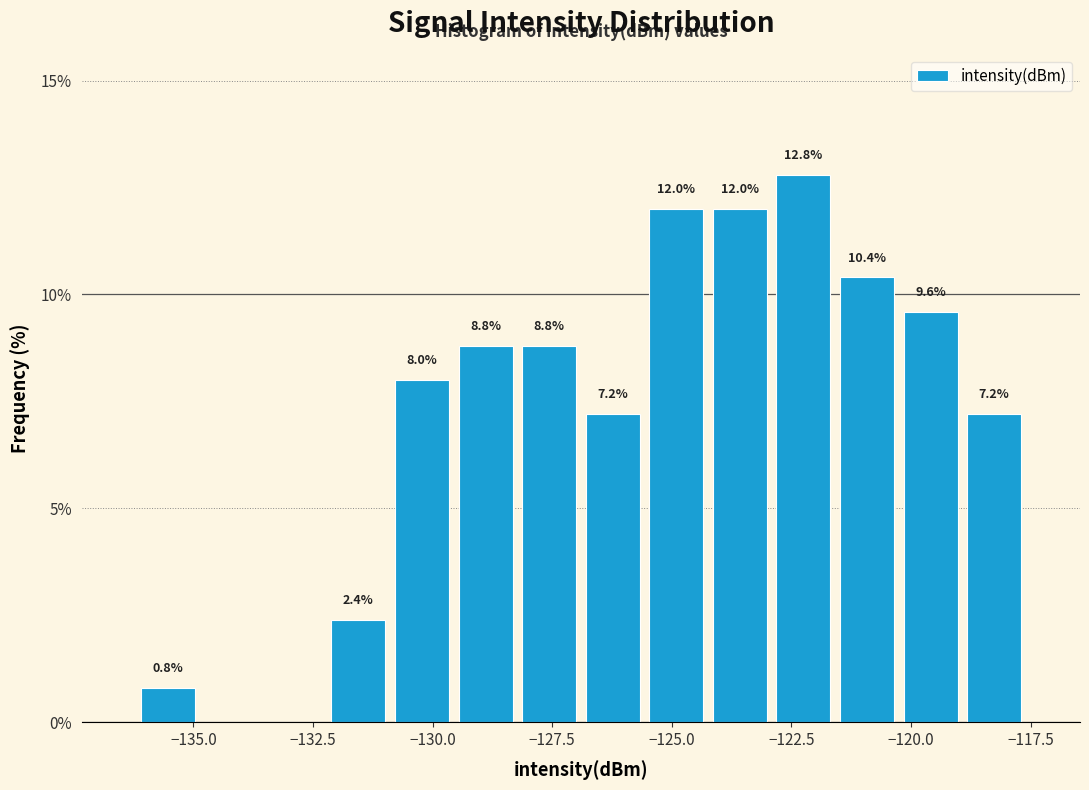

Around what value on the x-axis is the tallest bar? Give the approximate position of its centre, as read against the axis.

-122.0